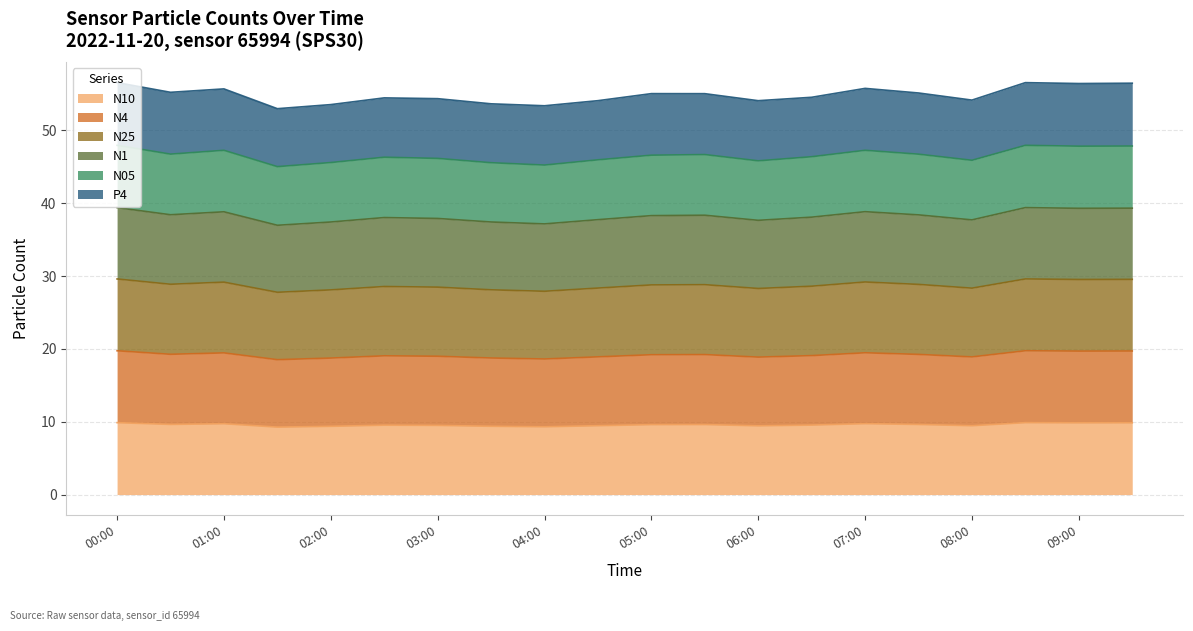

How many N10 values are between 9 and 10?

20